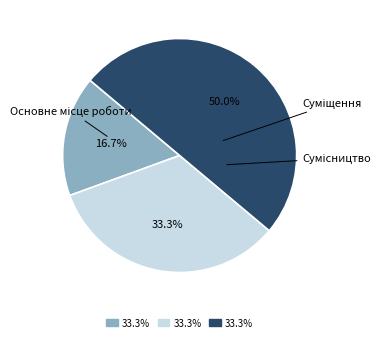

How many segments does this pie chart have?

3